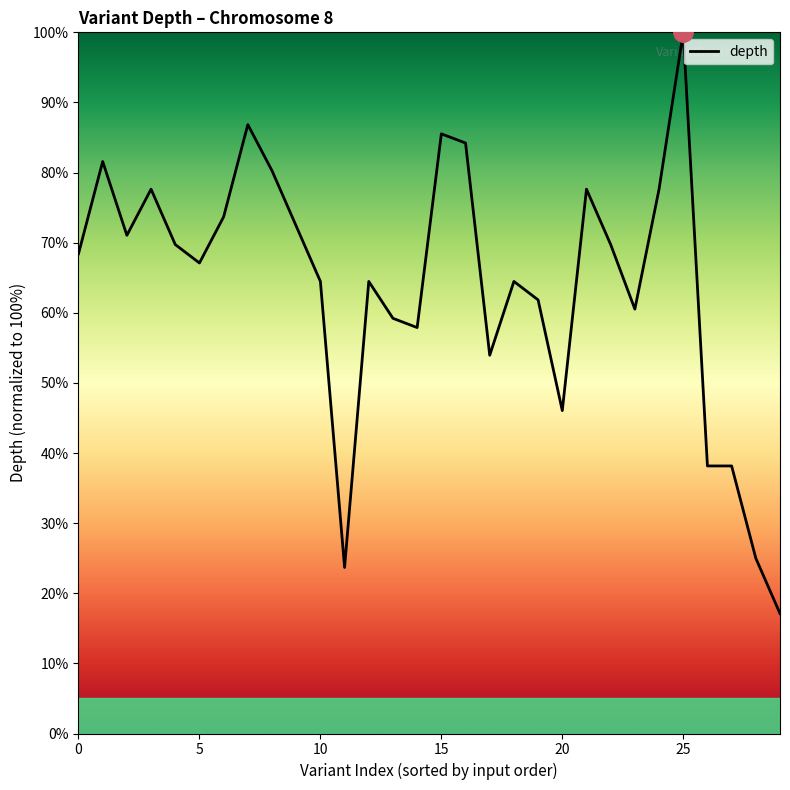

What is the difference between the maximum and minimum values?

82.9